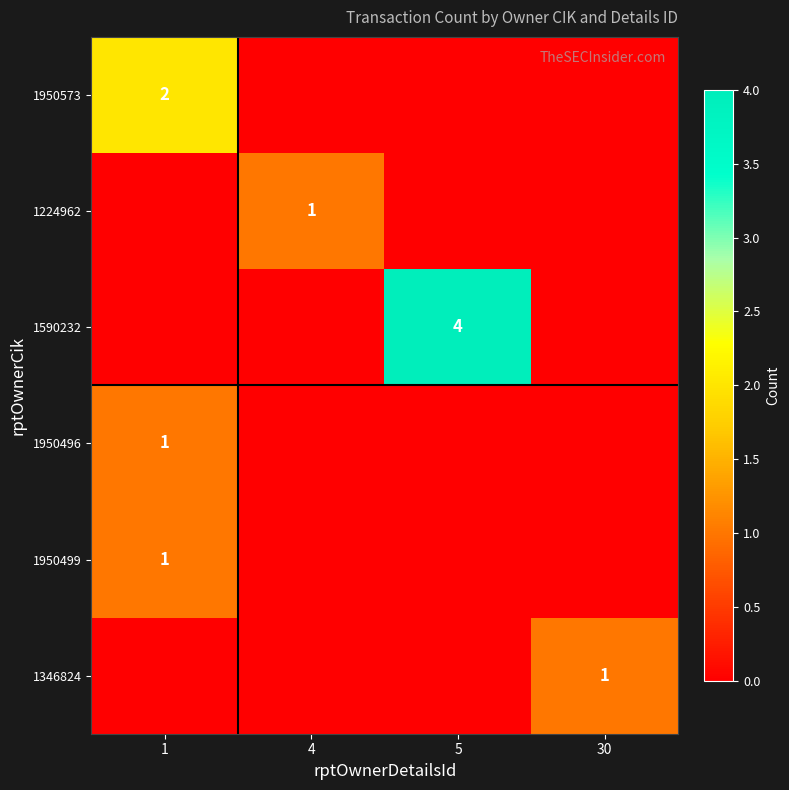

What is the spread (max minus min) of values at 30?

1